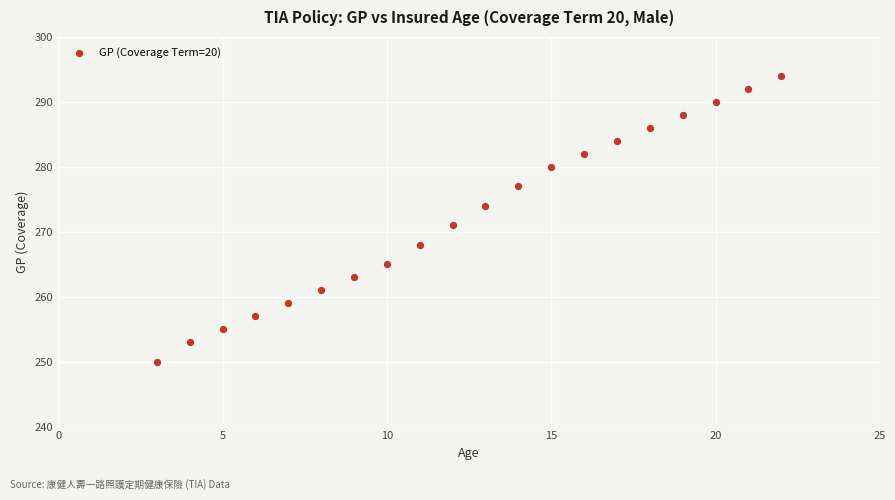

What is the range of X values (max minus min)?

19